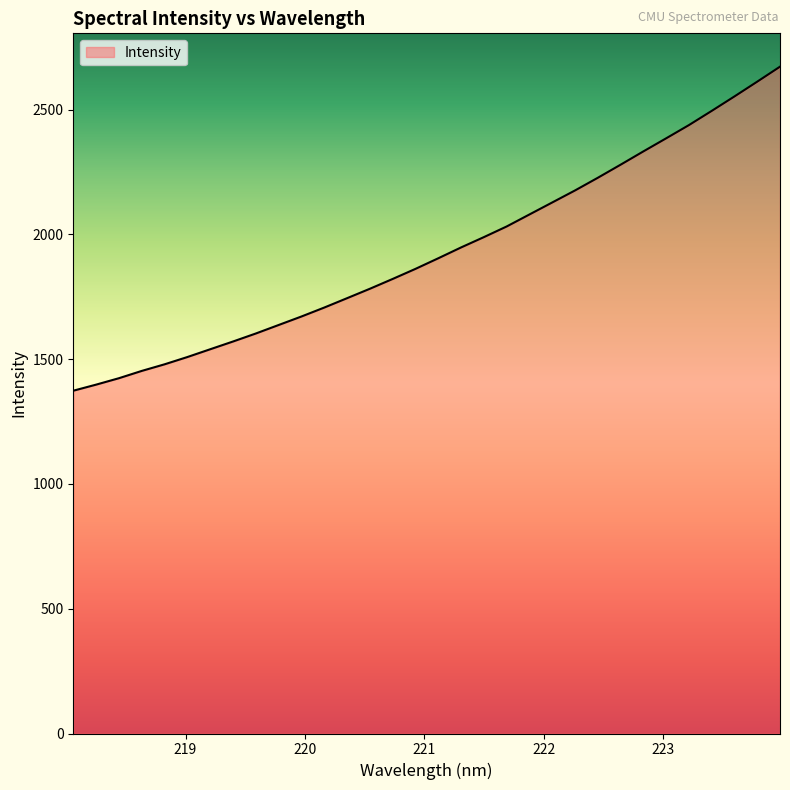

What is the difference between the maximum and minimum values?

1298.5